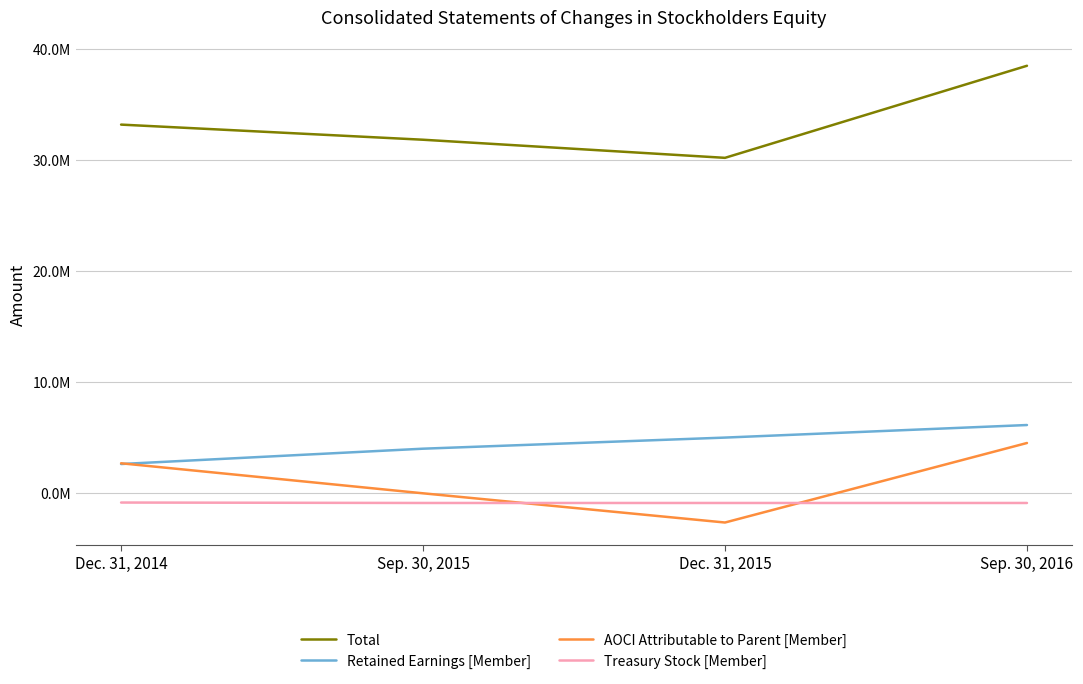

Which series has the largest total across all categories?

Total